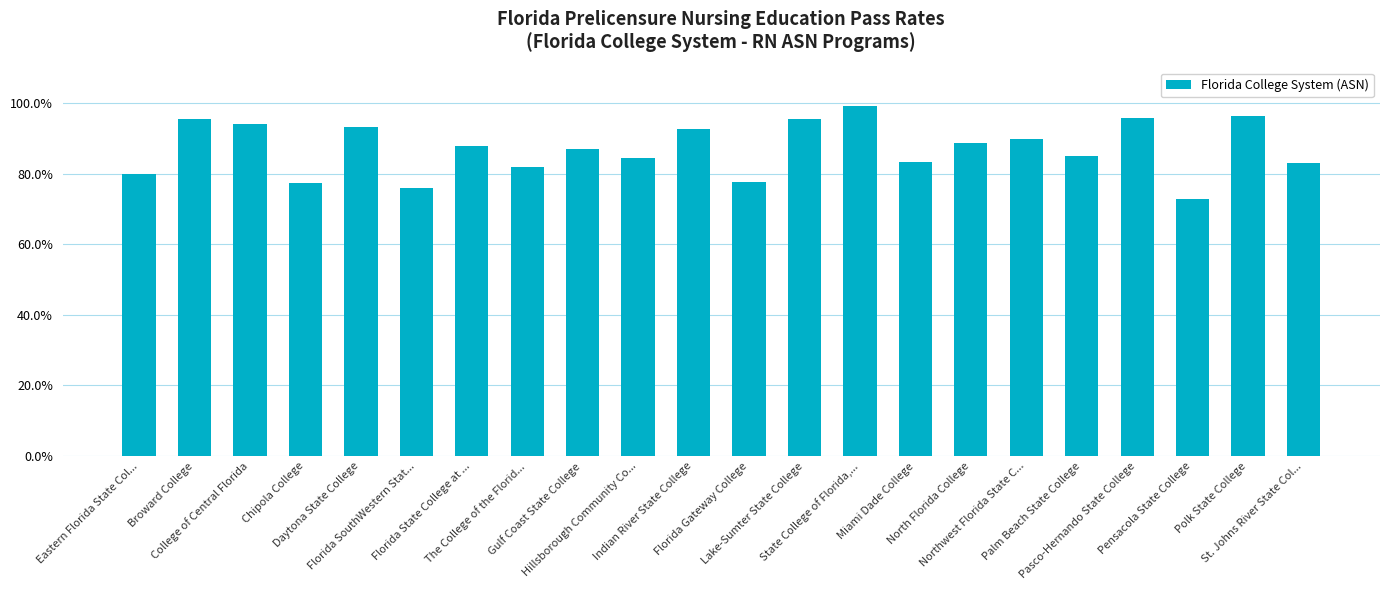

What position from the right is Hillsborough Community Co...?

13